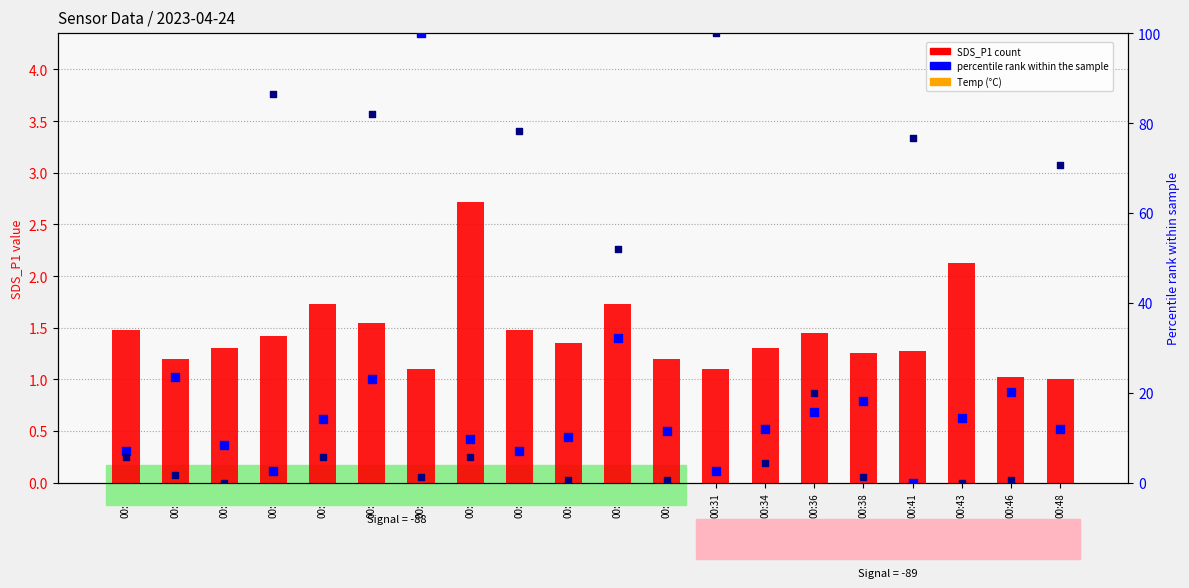

At how many categories does at least one series exceed 46?

8